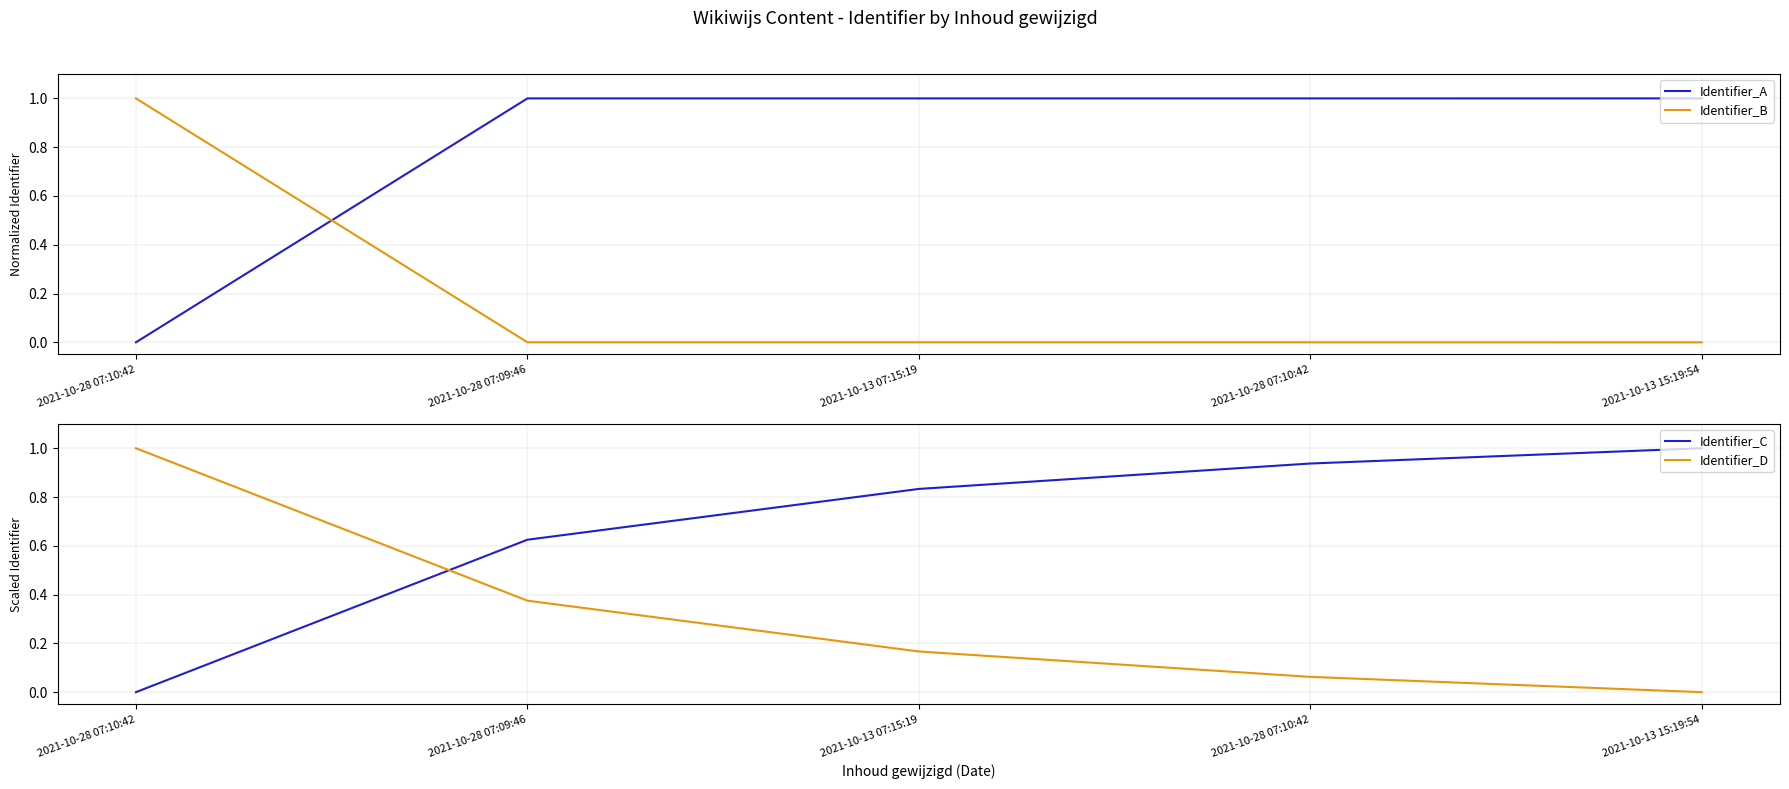

Which series has the largest total across all categories?

Identifier_A